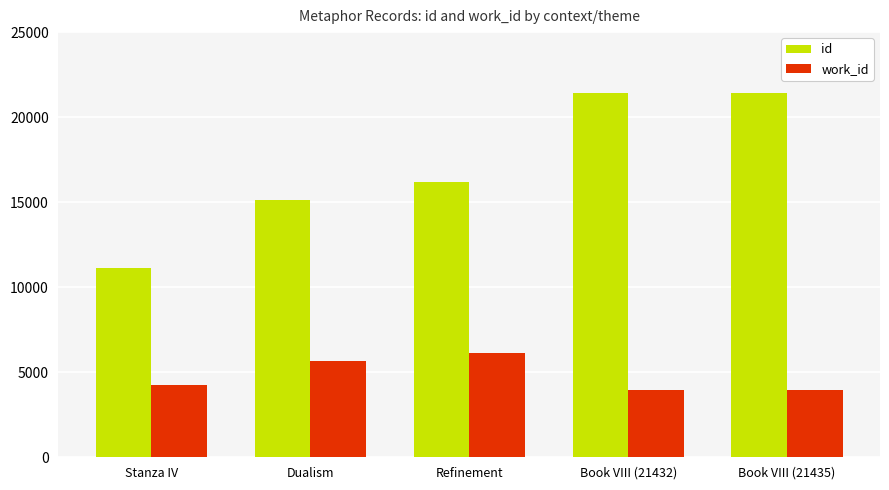

The id series shows 16190 at Refinement. True or false?

True